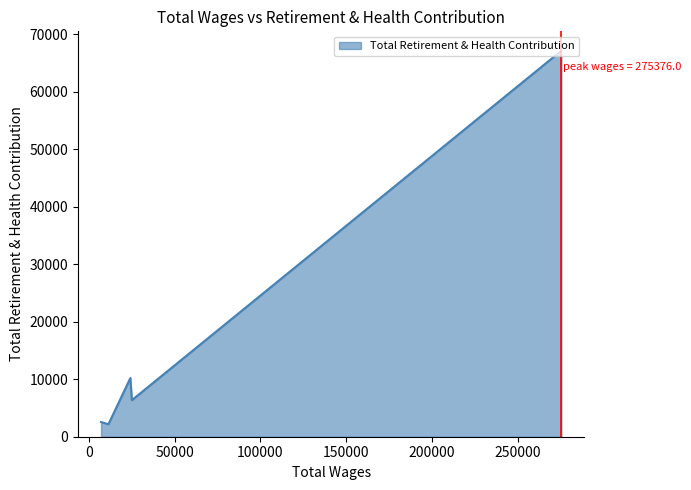

How many series are shown in this chart?

1